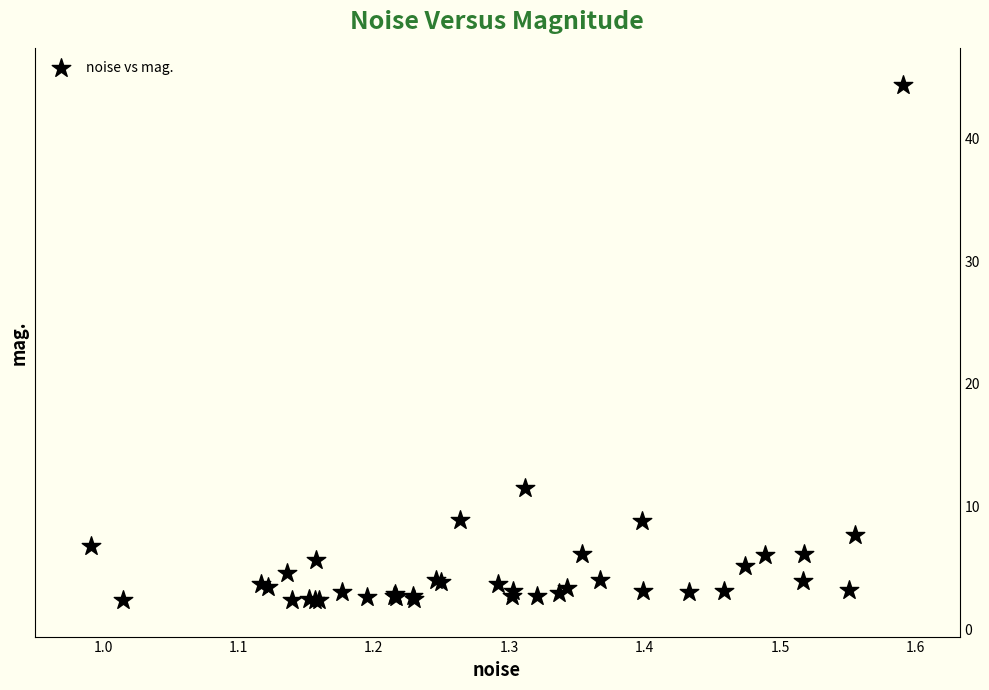

What Y value in the scatter plot is closest to 23?

11.5